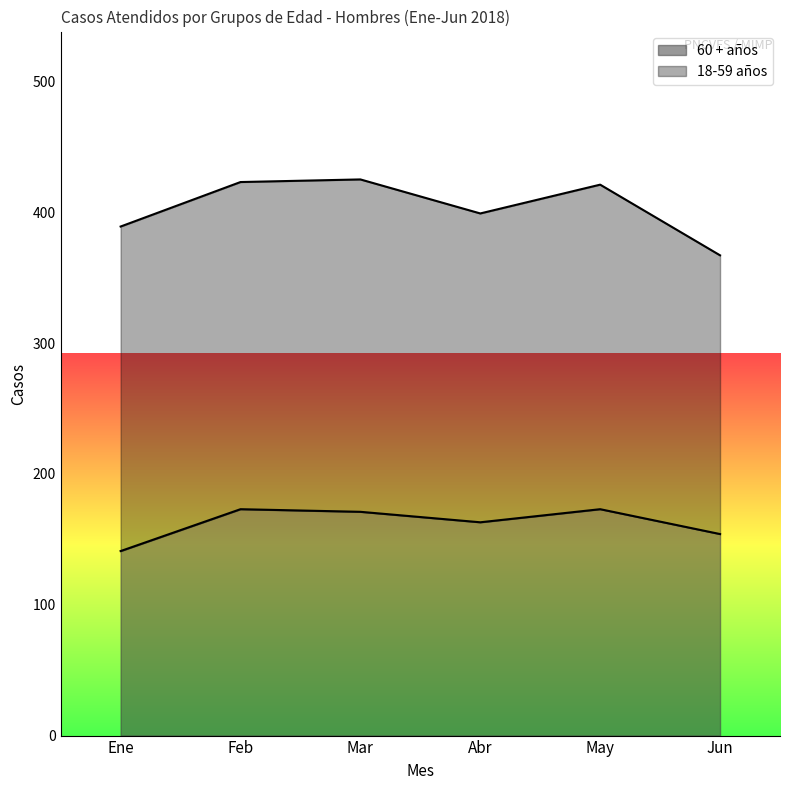

What is the label of the 3rd point from the left?

Mar